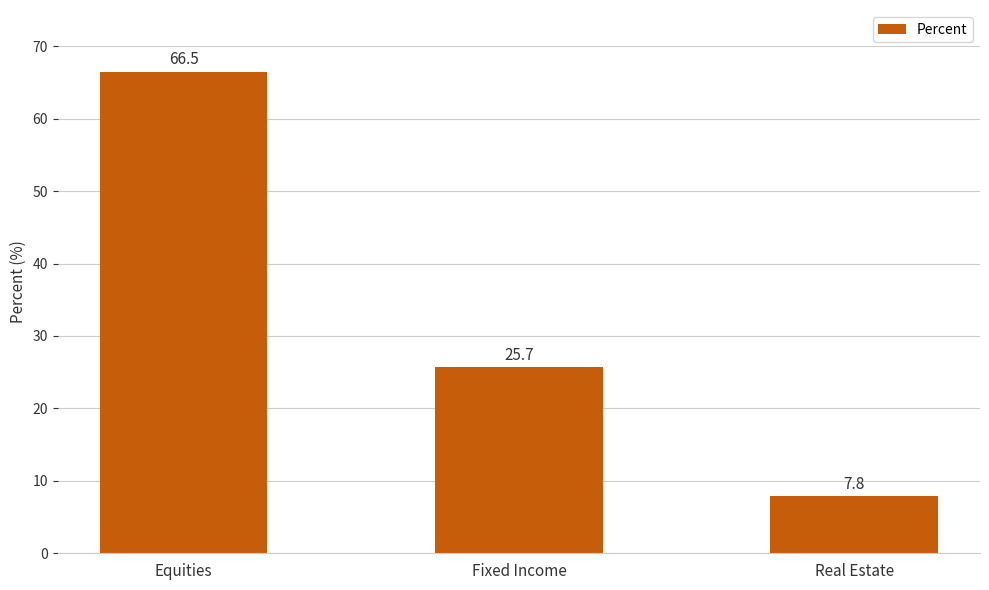

What is the value of the 1st bar from the left?

66.5